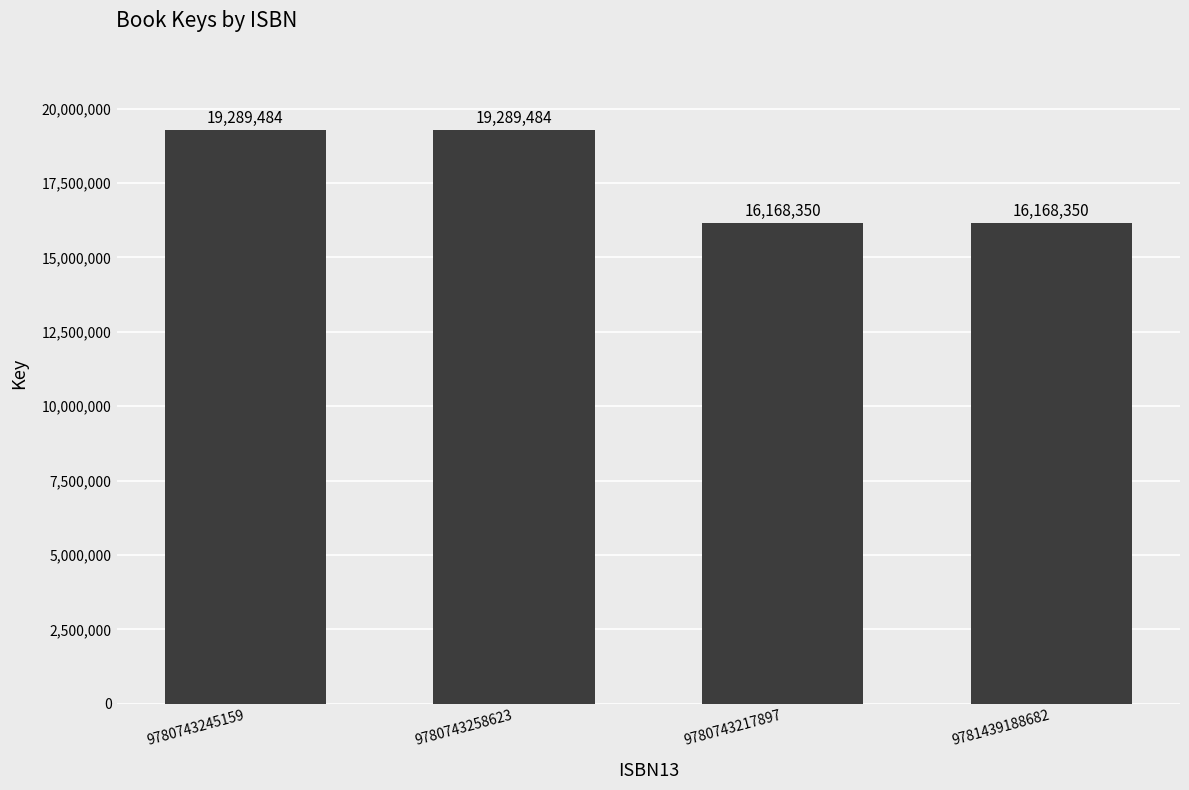

What is the greatest value displayed?

19289484